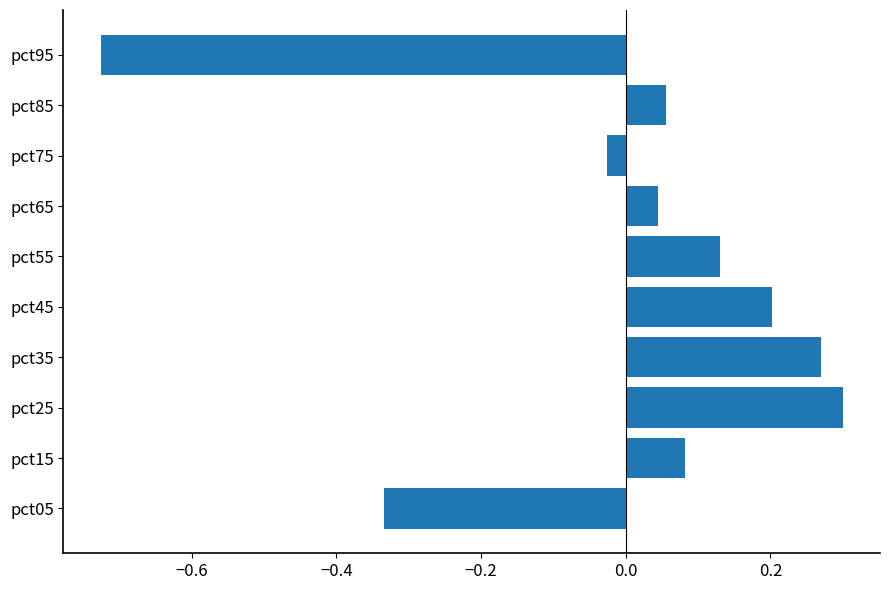

What is the difference between the values at pct75 and pct95?

0.7